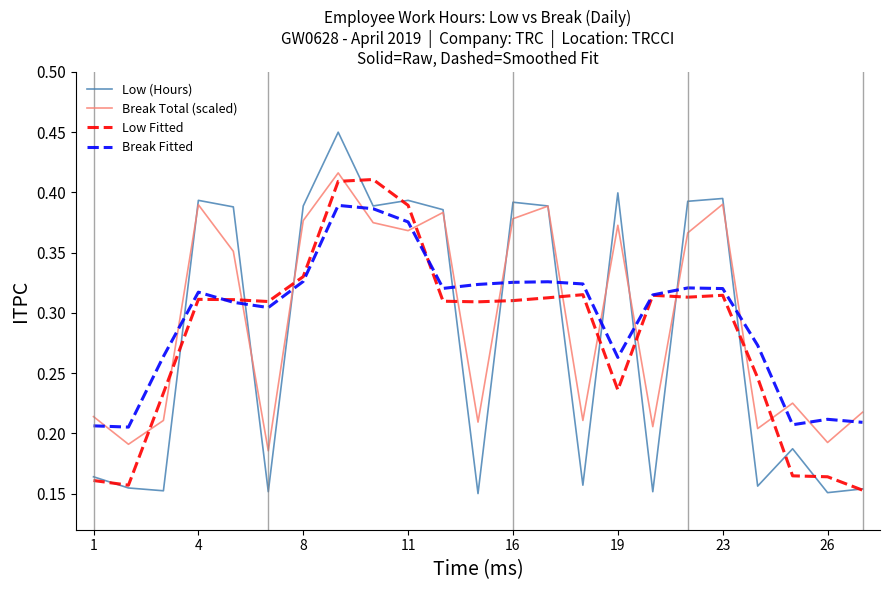

How many lines are shown in the chart?

4